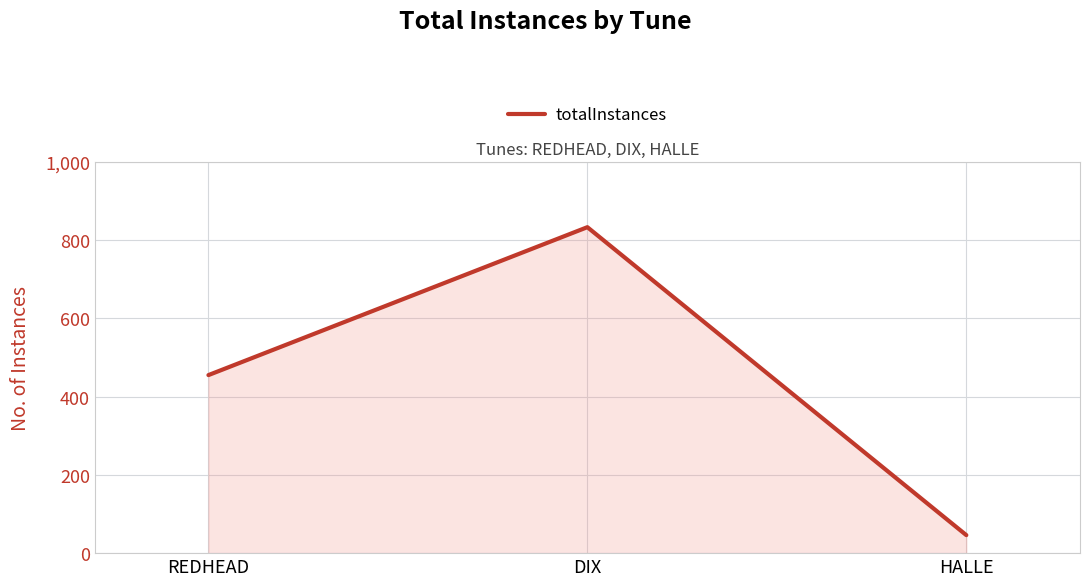

Rank the categories by value from highest to lowest.

DIX, REDHEAD, HALLE